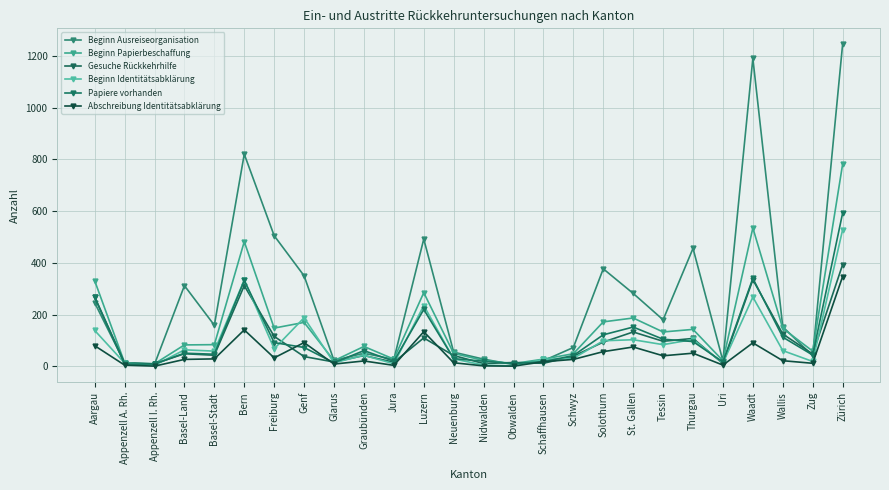

What is the sum of the Papiere vorhanden values at Obwalden and Jura?

31